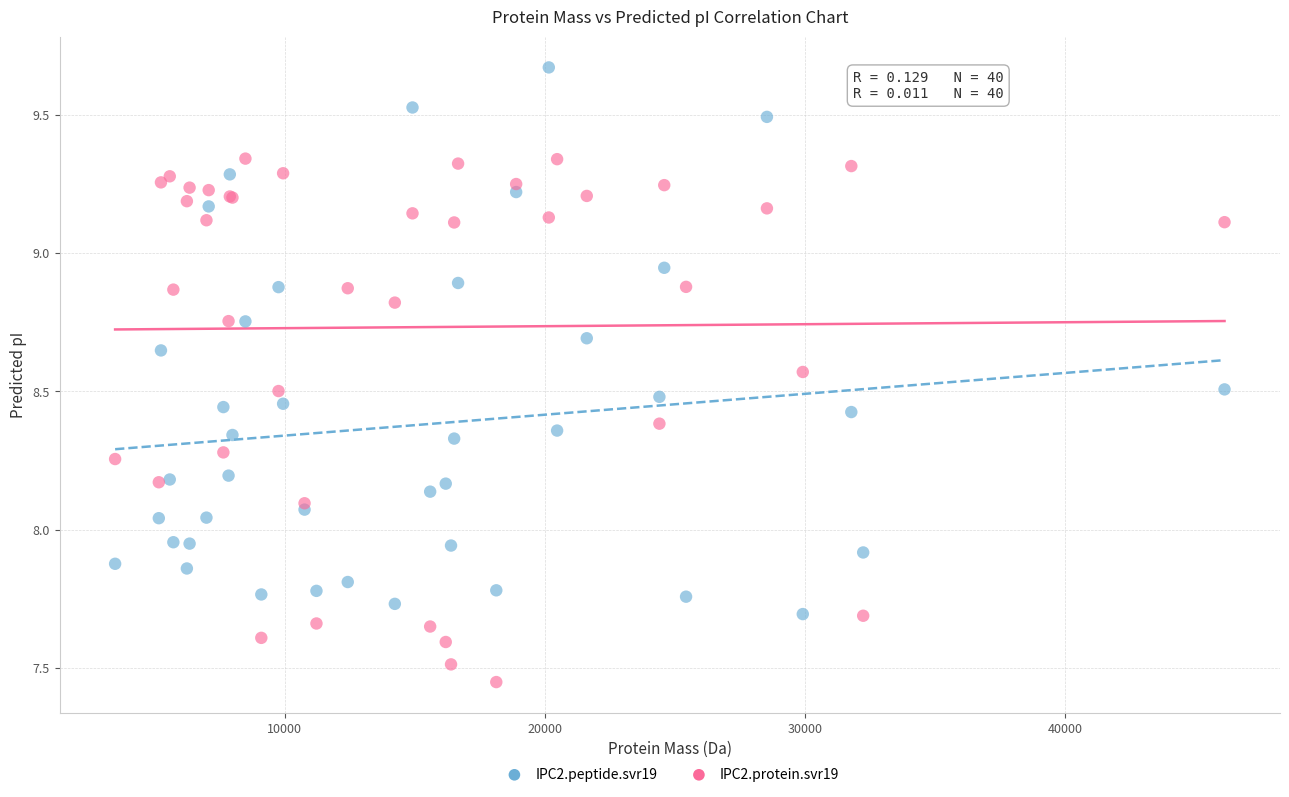

Which series reaches the maximum Y coordinate?

IPC2.peptide.svr19